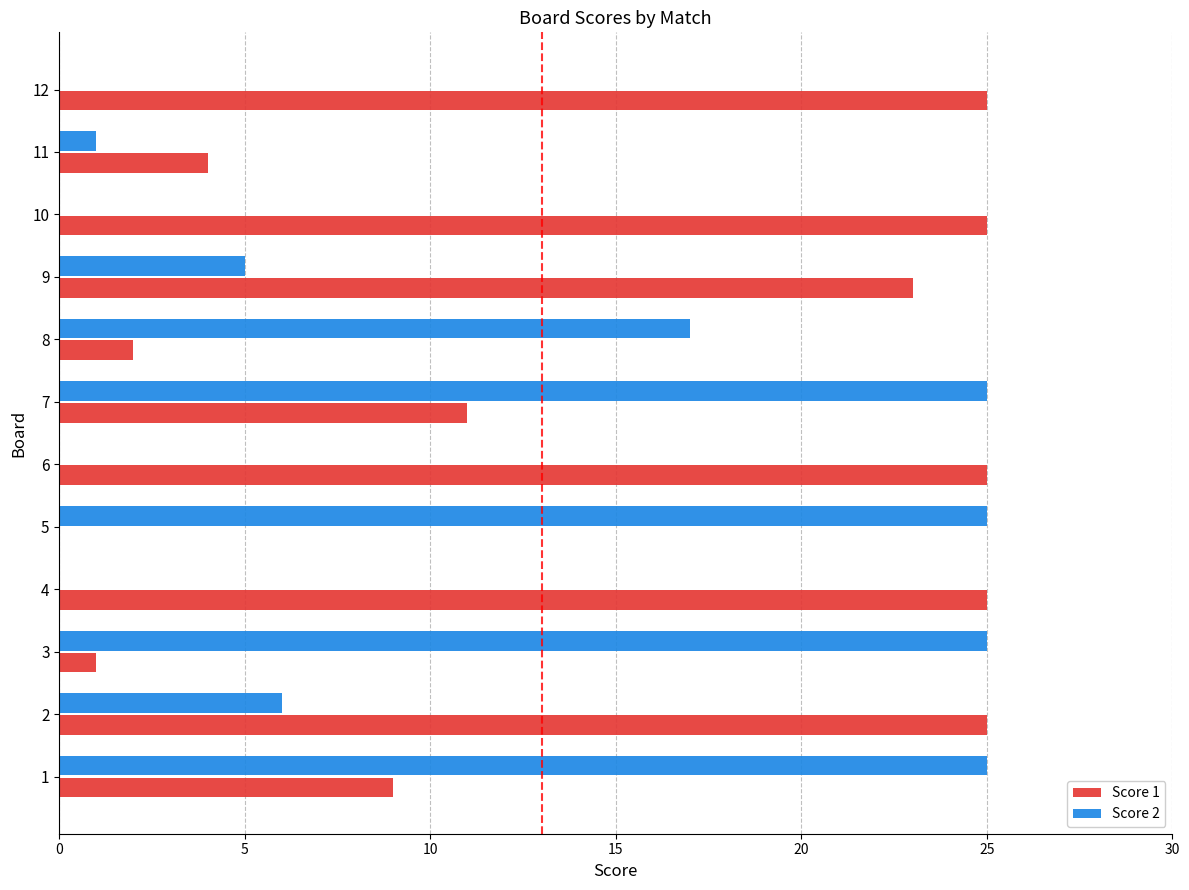

Which series changed the most between 5 and 8?

Score 2